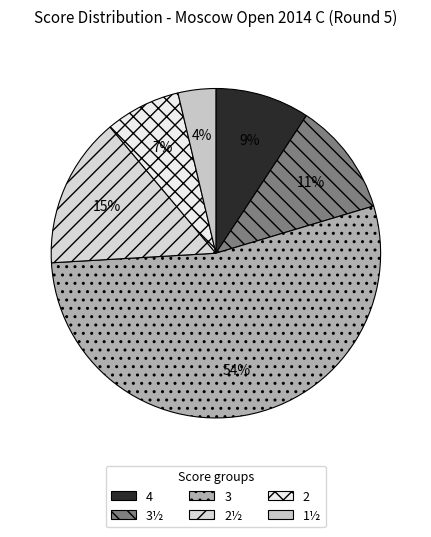

To the nearest percent, what portion does 1½ represent?

4%